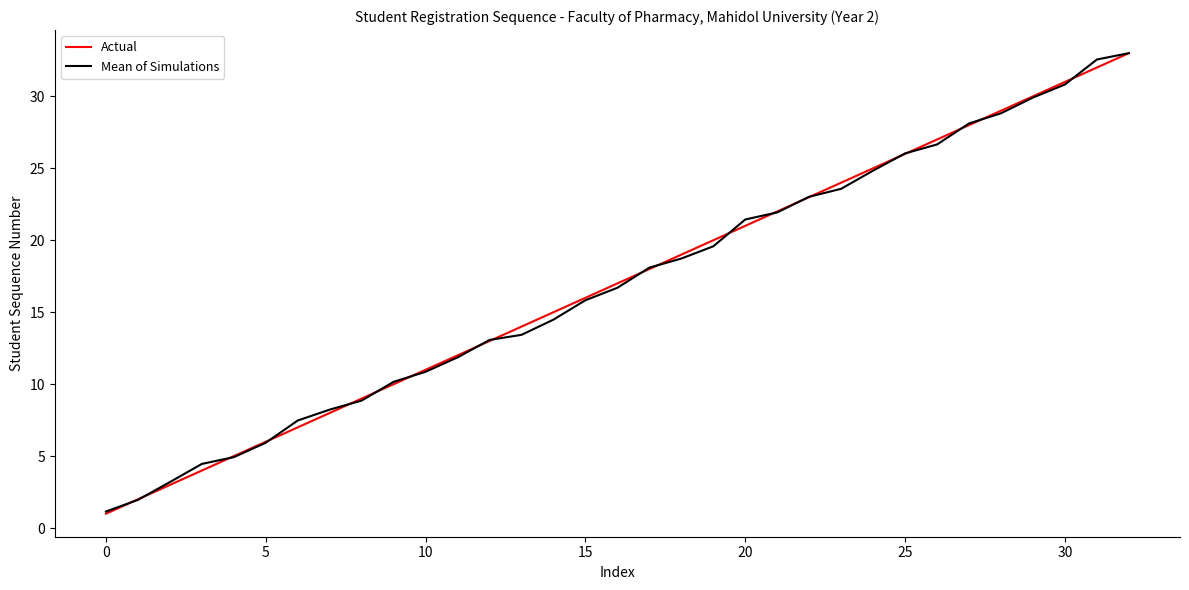

What is the maximum value for Actual?

33.0